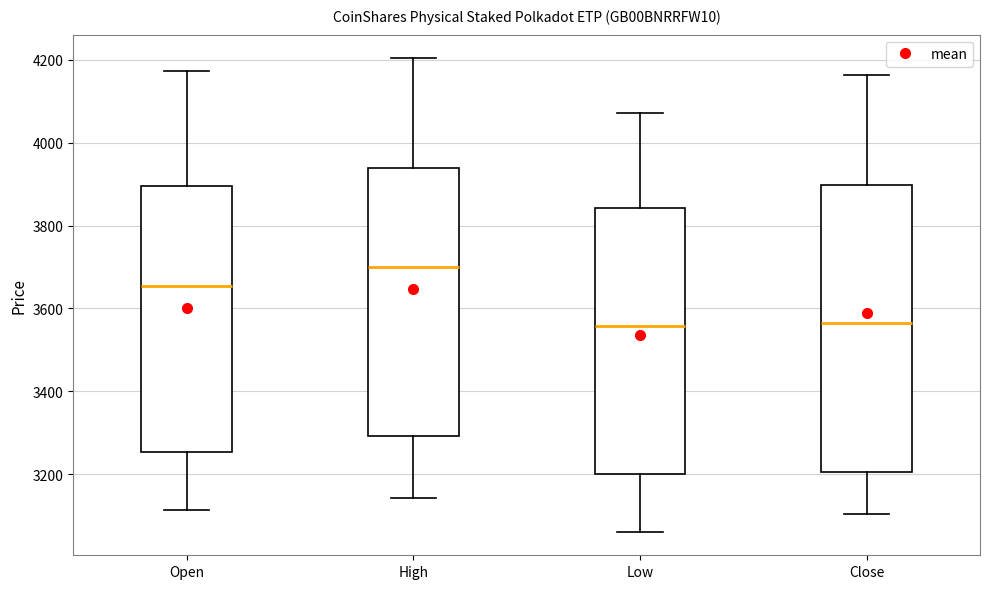

Which box is the tallest, from its lower edge to its upper edge?

Close